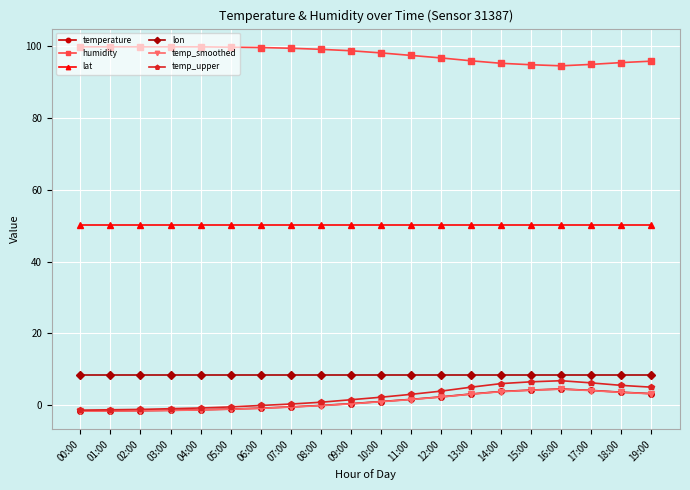

True or false: temperature and lon intersect in this chart.

False